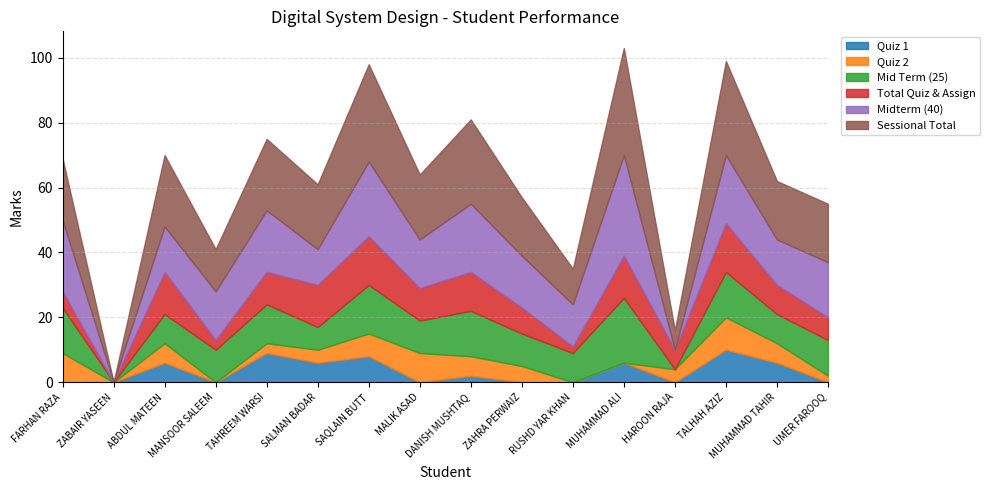

What is the difference between the maximum and minimum values in the Midterm (40) series?

31